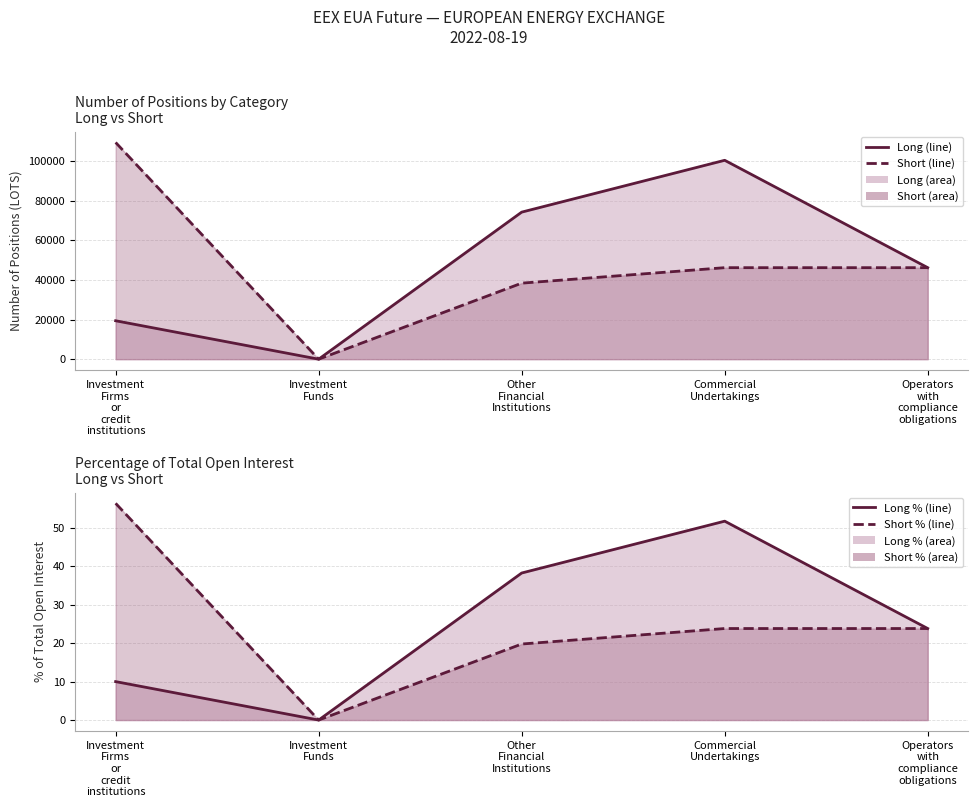

Is it true that Short (line) equals 51784.8 at Other
Financial
Institutions?

False